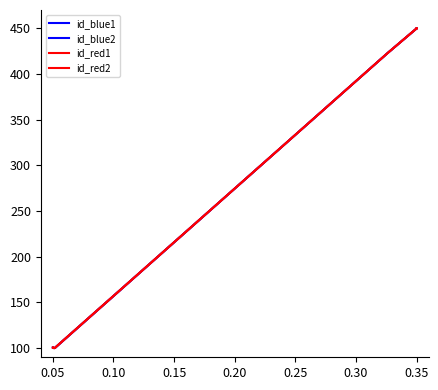

Which series has the largest total across all categories?

id_blue1